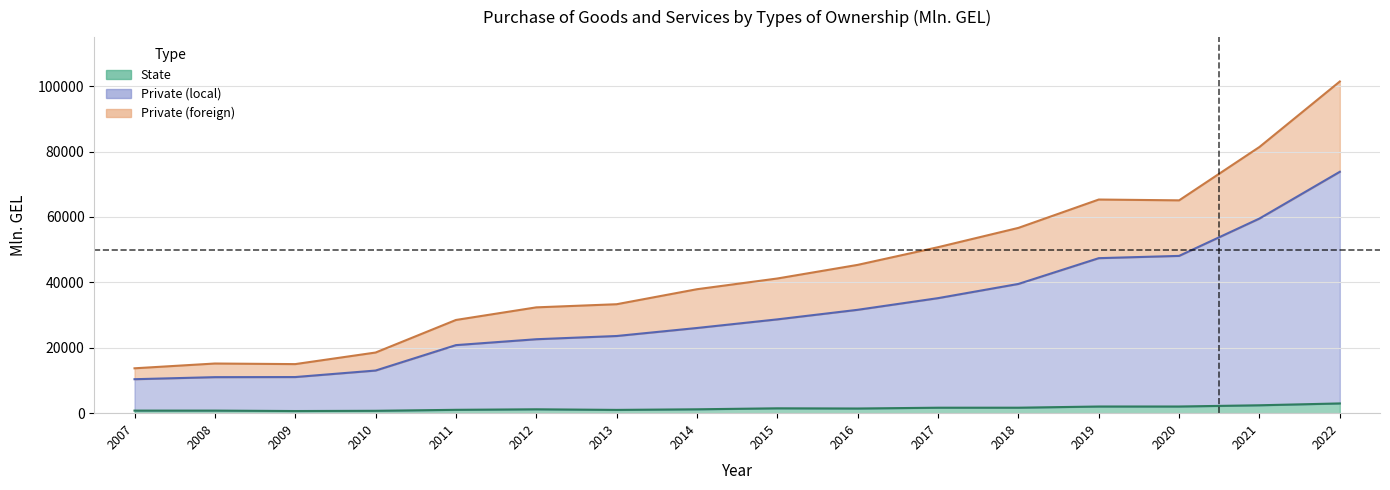

How many values in the Private (foreign) series are below 41185?

8